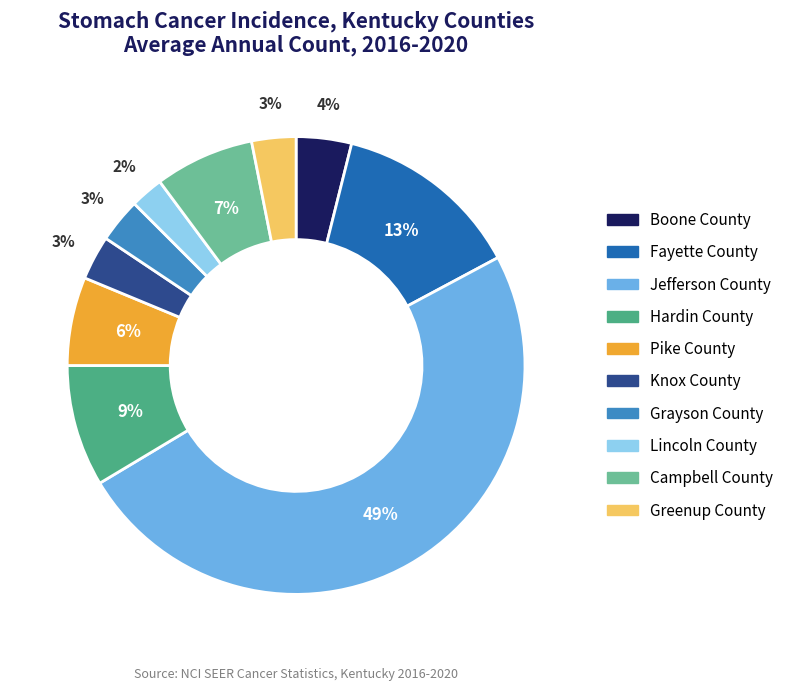

Which has a higher value, Pike County or Fayette County?

Fayette County